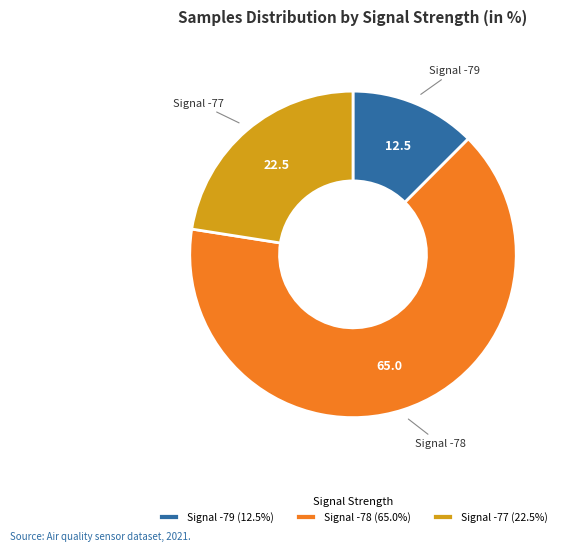

Approximately how many times larger is the value at Signal -78 (65.0%) compared to Signal -77 (22.5%)?

2.9